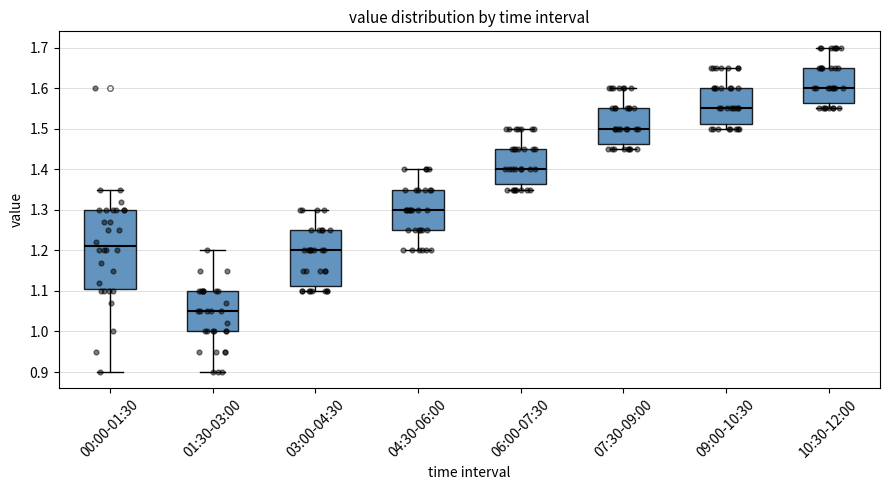

Reading left to right, read every box against the y-axis: the position of its median line, the range the box covers, and the ends of its whiskers. The values are not printed on the chart, so give them approximately, as read against the axis.

00:00-01:30: median 1.21, box 1.11 to 1.30, whiskers 0.90 to 1.35
01:30-03:00: median 1.05, box 1.00 to 1.10, whiskers 0.90 to 1.20
03:00-04:30: median 1.20, box 1.11 to 1.25, whiskers 1.10 to 1.30
04:30-06:00: median 1.30, box 1.25 to 1.35, whiskers 1.20 to 1.40
06:00-07:30: median 1.40, box 1.36 to 1.45, whiskers 1.35 to 1.50
07:30-09:00: median 1.50, box 1.46 to 1.55, whiskers 1.45 to 1.60
09:00-10:30: median 1.55, box 1.51 to 1.60, whiskers 1.50 to 1.65
10:30-12:00: median 1.60, box 1.56 to 1.65, whiskers 1.55 to 1.70